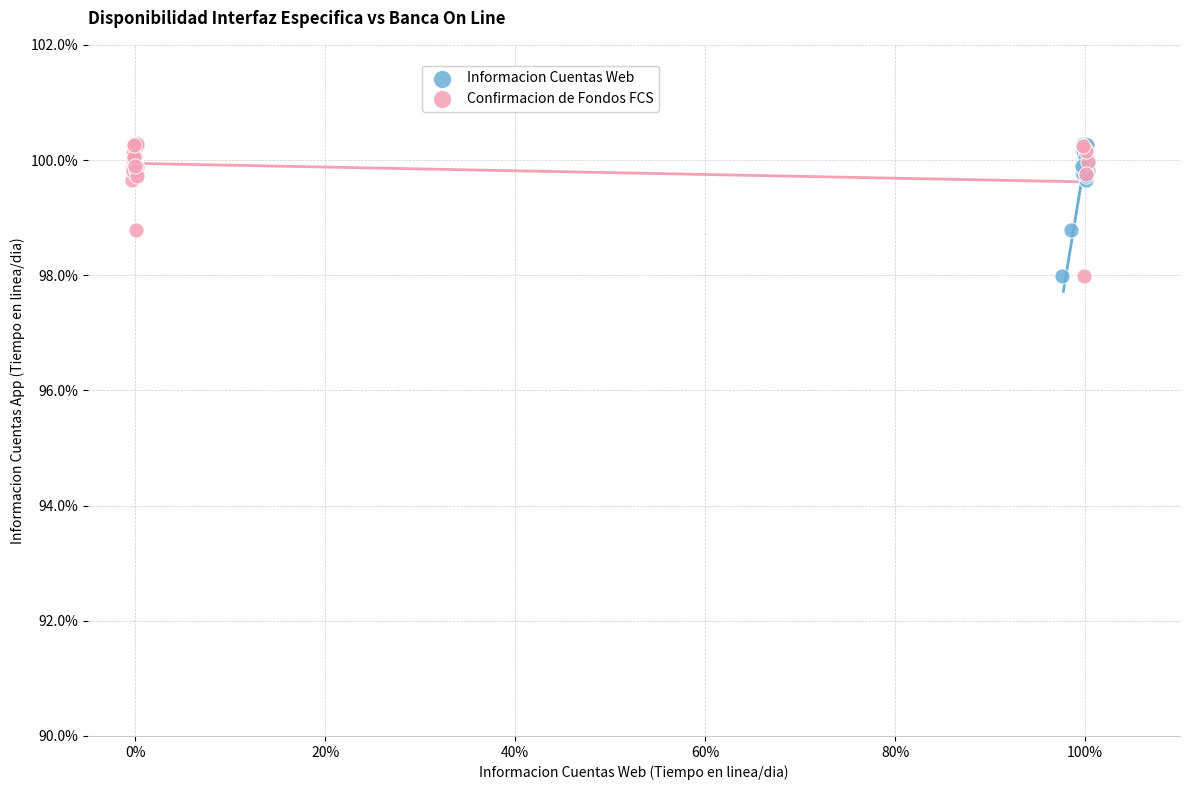

What are all the series names shown in the legend?

Informacion Cuentas Web, Confirmacion de Fondos FCS